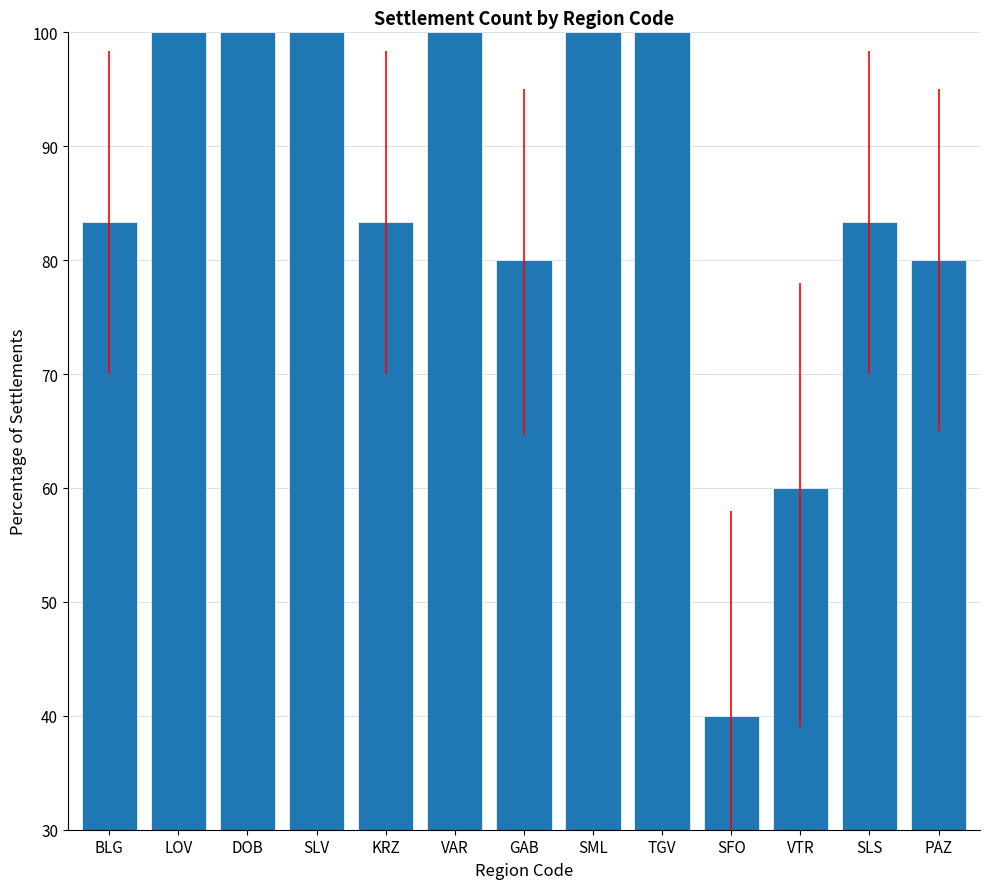

How many series are shown in this chart?

1